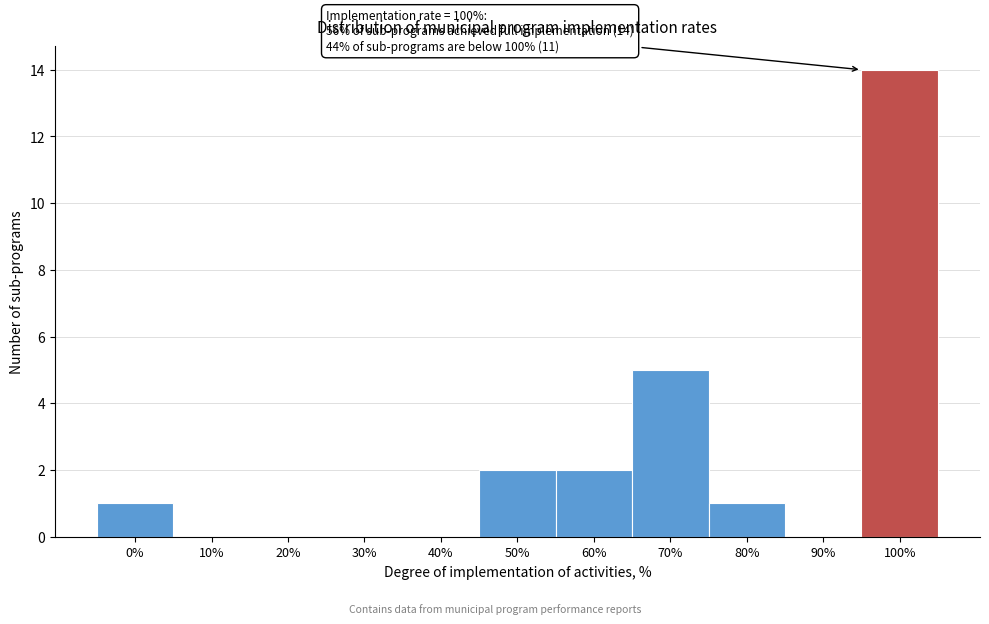

Reading left to right, transcribe all the data shown in this chart.

0%=1	10%=0	20%=0	30%=0	40%=0	50%=2	60%=2	70%=5	80%=1	90%=0	100%=14